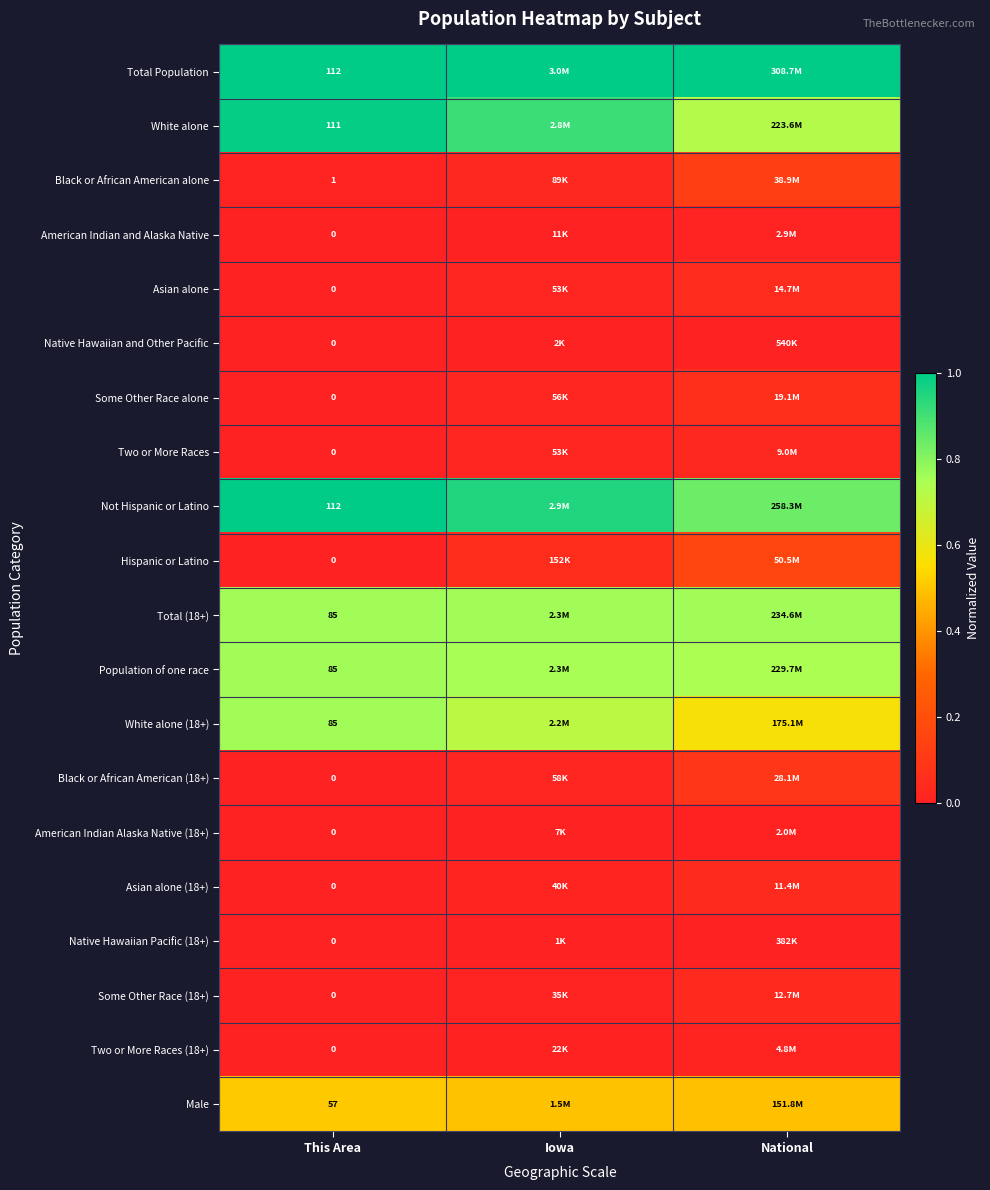

Which series has the largest total across all categories?

Total Population